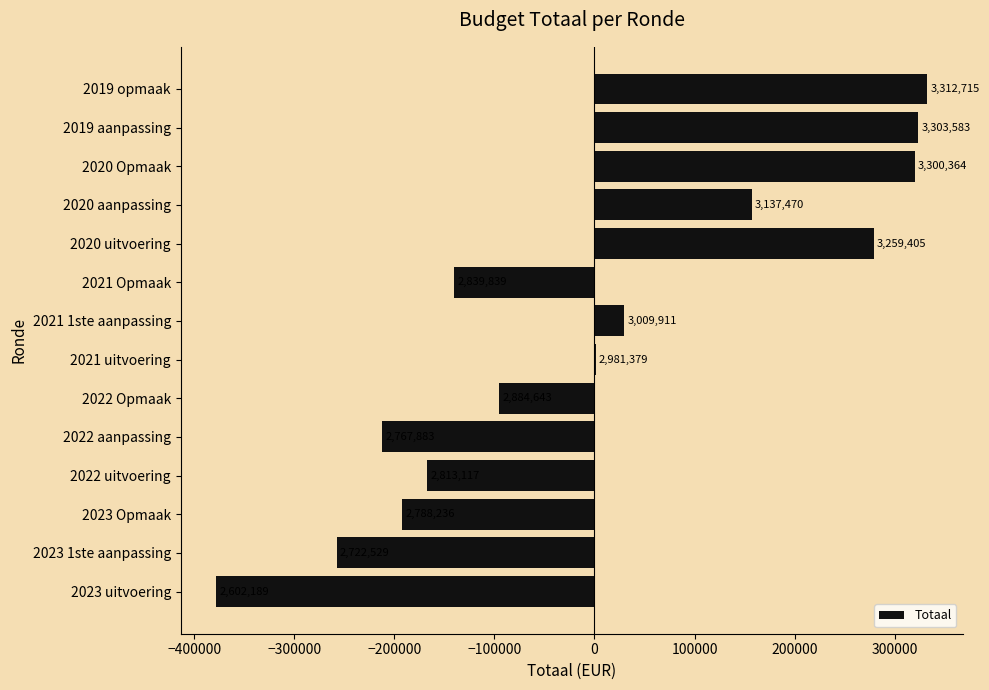

Are the bars horizontal?

Yes